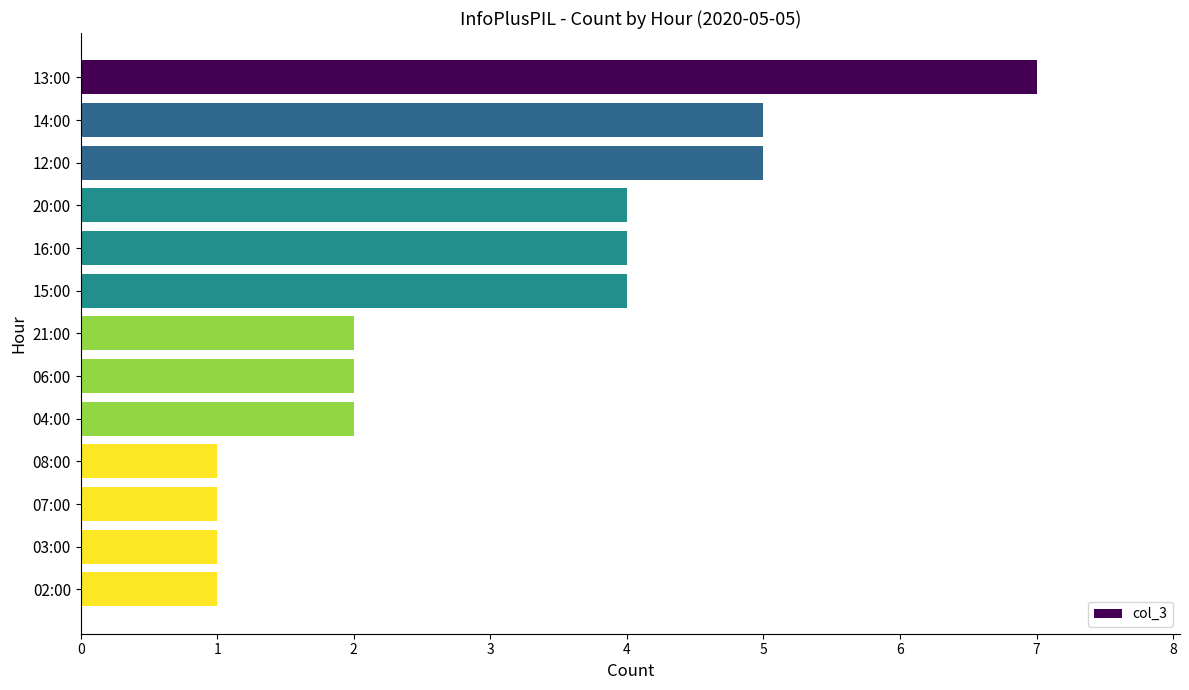

What position from the bottom is 13:00?

13